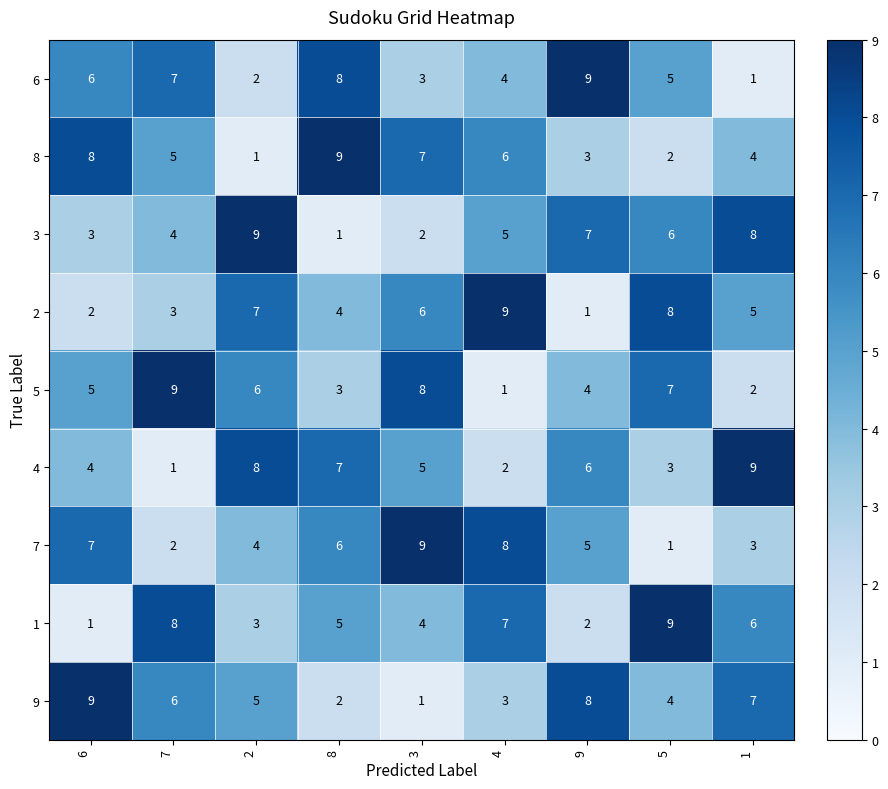

At 2, list the series in order from smallest to largest.

8, 6, 1, 7, 9, 5, 2, 4, 3